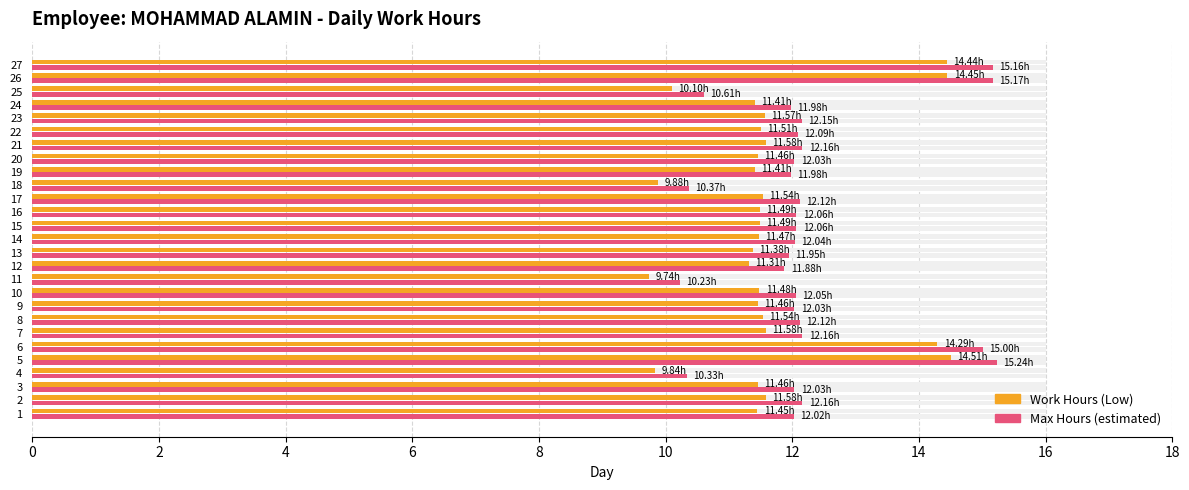

What is the difference between the maximum and minimum values in the Work Hours (Low) series?

4.8